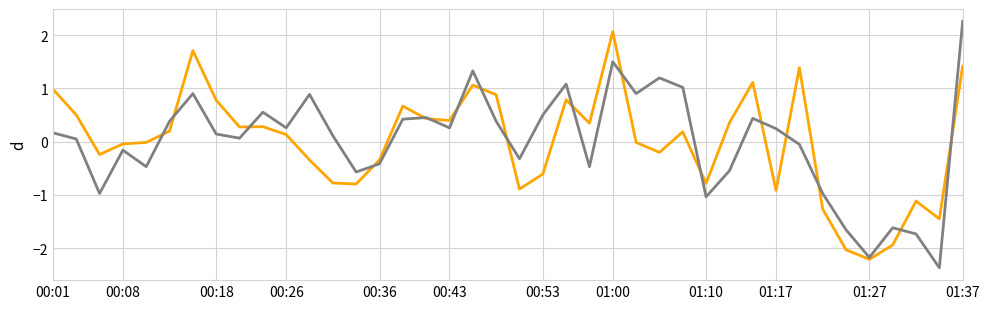

What is the minimum value shown in the chart?

-2.4